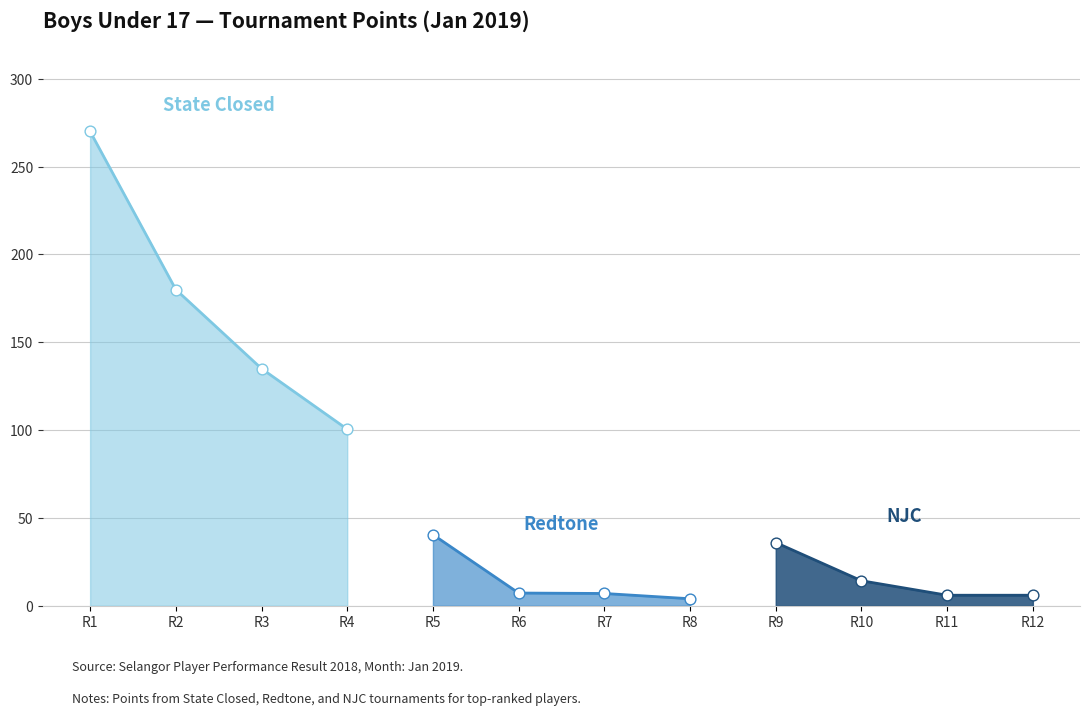

Is the value of NJC at Rank 1 greater than the value of State Closed at Rank 6?

No